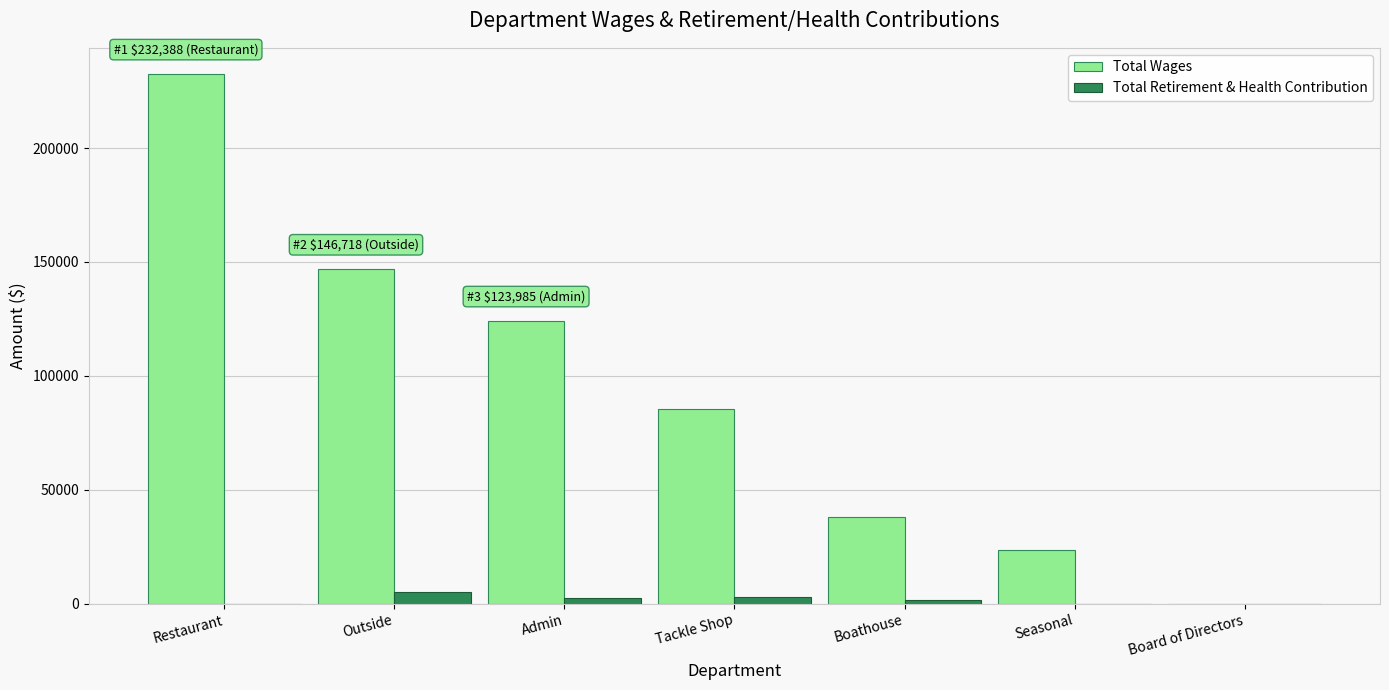

Which series has the largest total across all categories?

Total Wages